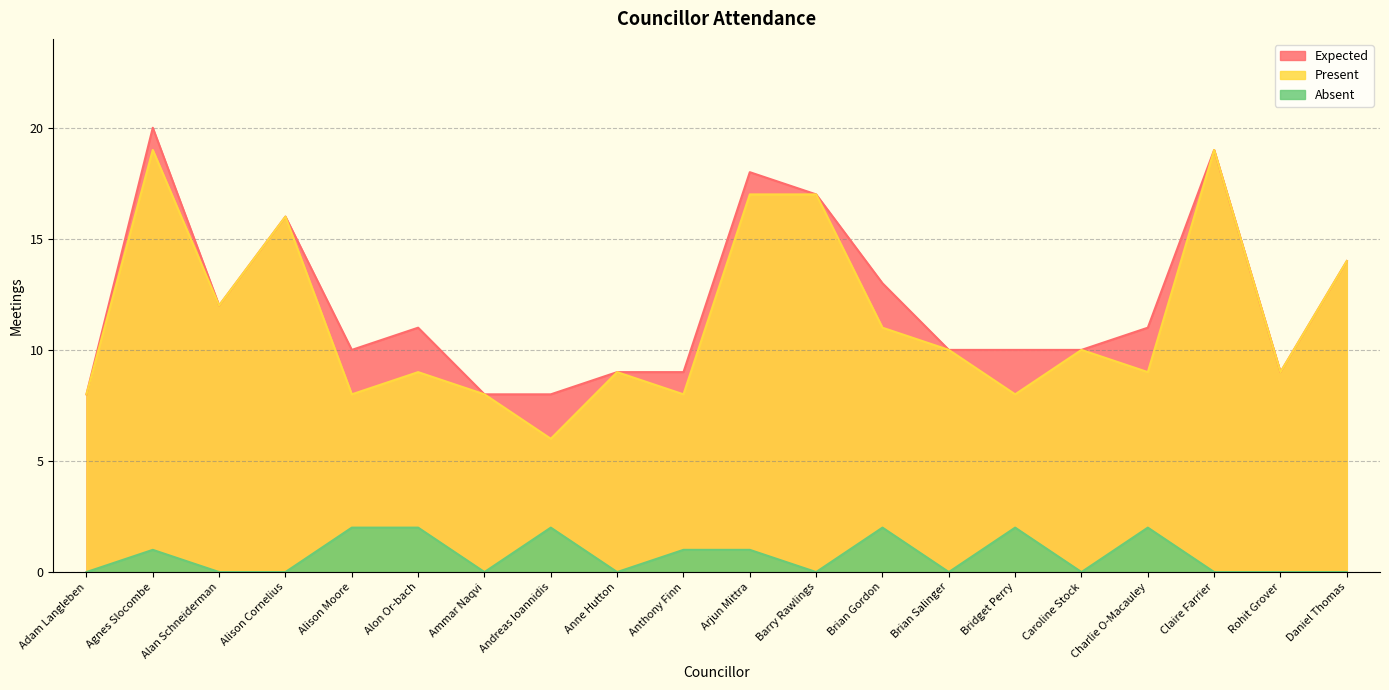

Reading right to left, list all the values displayed in this chart.

Present: 14	9	19	9	10	8	10	11	17	17	8	9	6	8	9	8	16	12	19	8
Absent: 0	0	0	2	0	2	0	2	0	1	1	0	2	0	2	2	0	0	1	0
Expected: 14	9	19	11	10	10	10	13	17	18	9	9	8	8	11	10	16	12	20	8